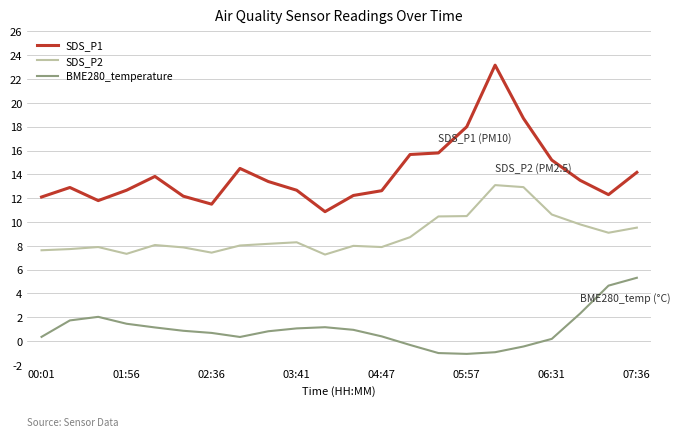

List the series in order of their peak value, highest first.

SDS_P1, SDS_P2, BME280_temperature